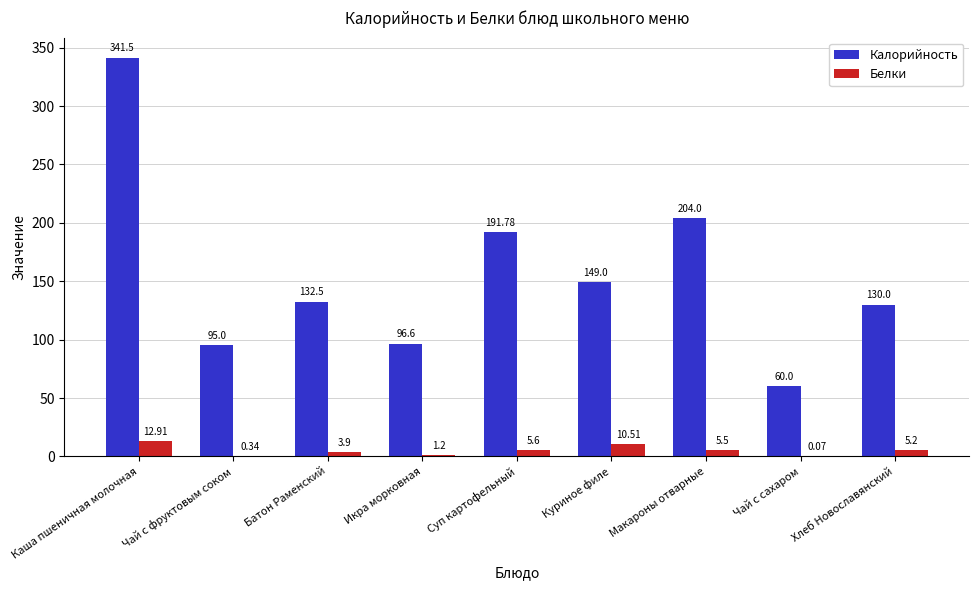

What is the maximum value for Белки?

12.9